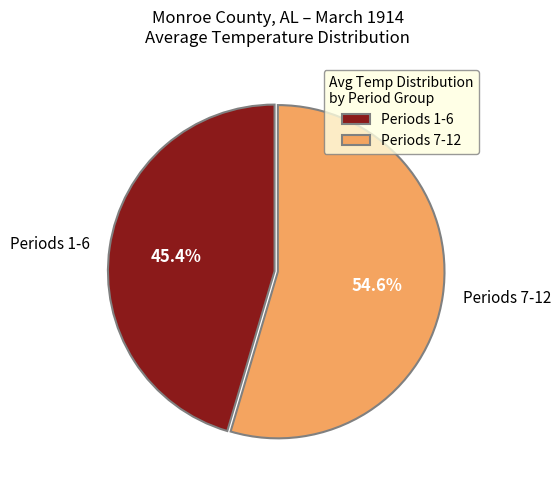

What percentage do Periods 7-12 and Periods 1-6 together represent?

100.0%